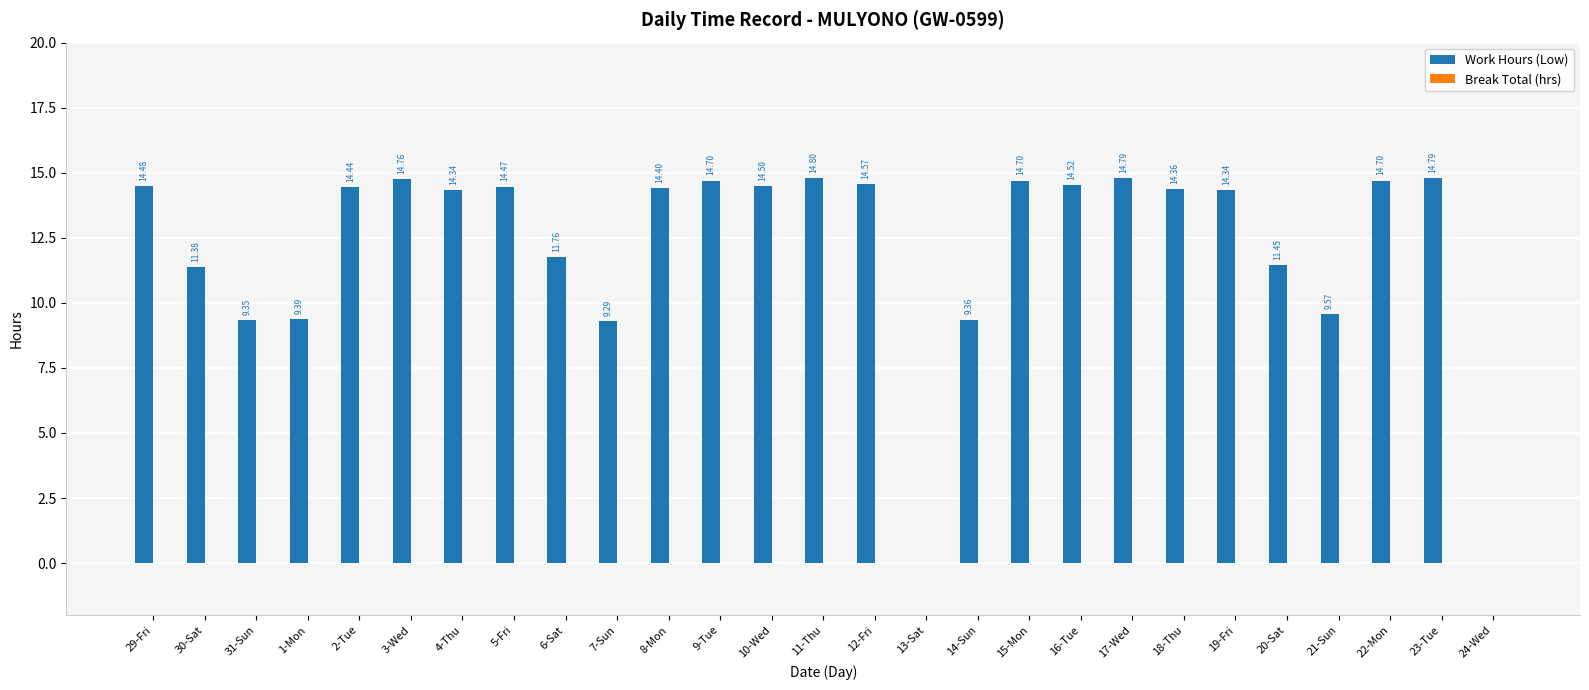

What is the sum of all values?

329.2